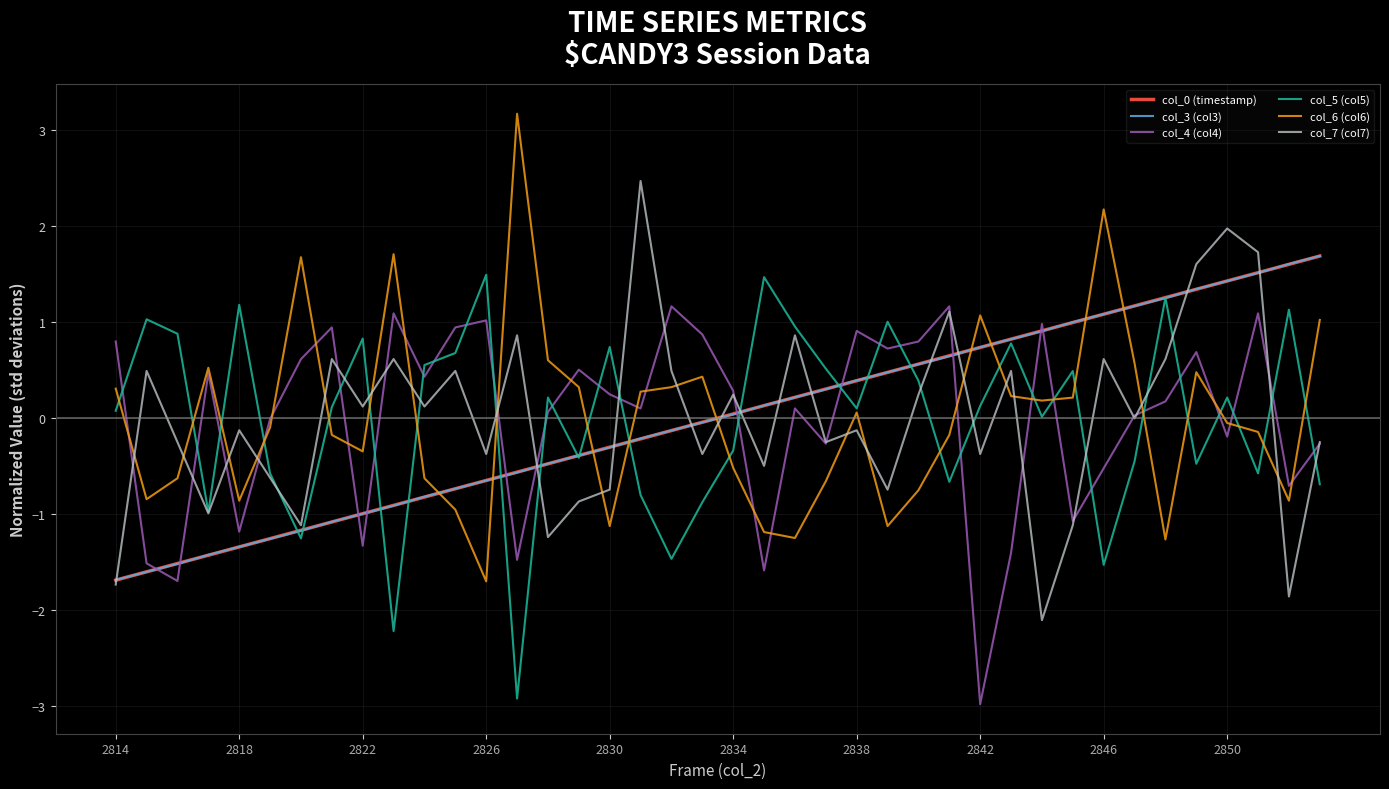

How many series are shown in this chart?

6